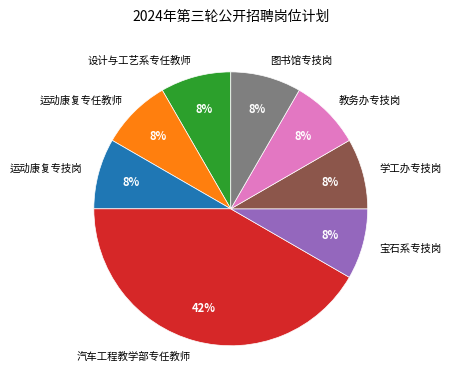

To the nearest percent, what percentage of the pie is 图书馆专技岗?

8%